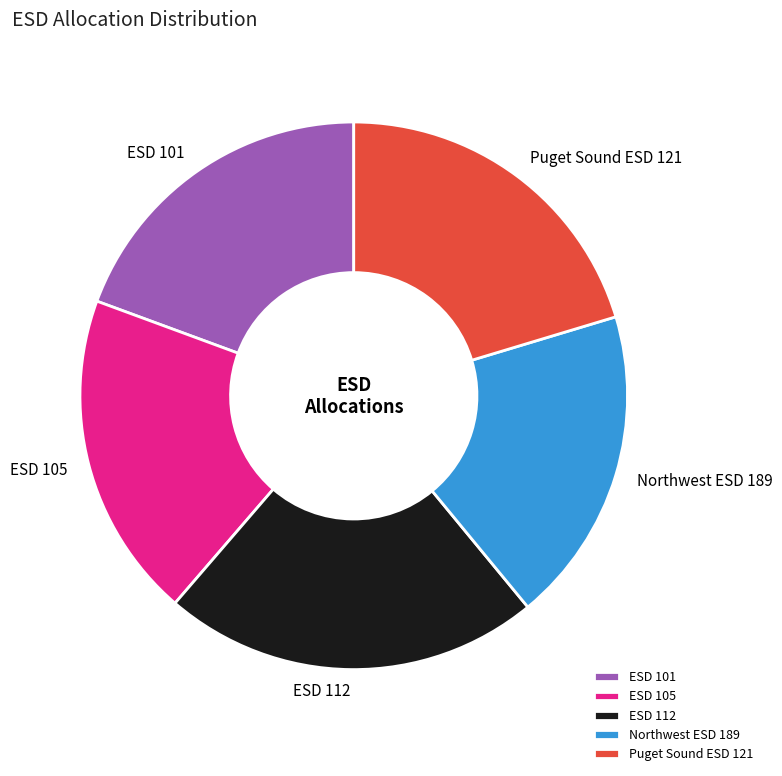

Do Puget Sound ESD 121 and ESD 112 together represent more than half of the pie?

No